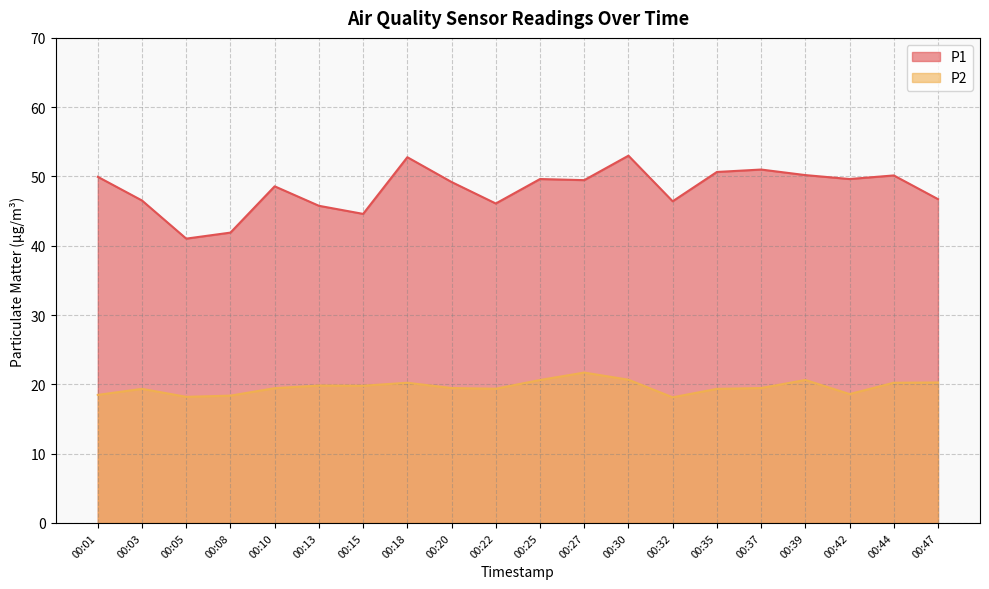

At how many categories does at least one series exceed 32?

20